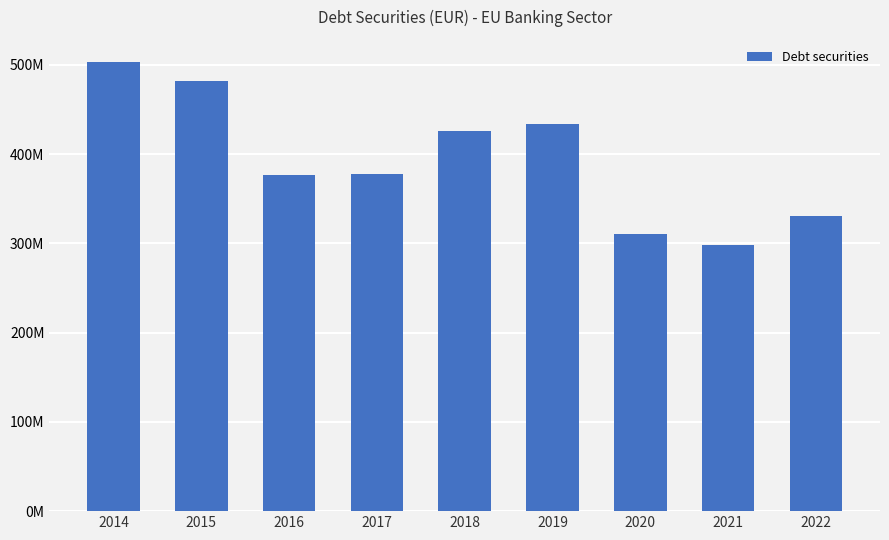

What is the difference between the values at 2016 and 2021?

77360010.4